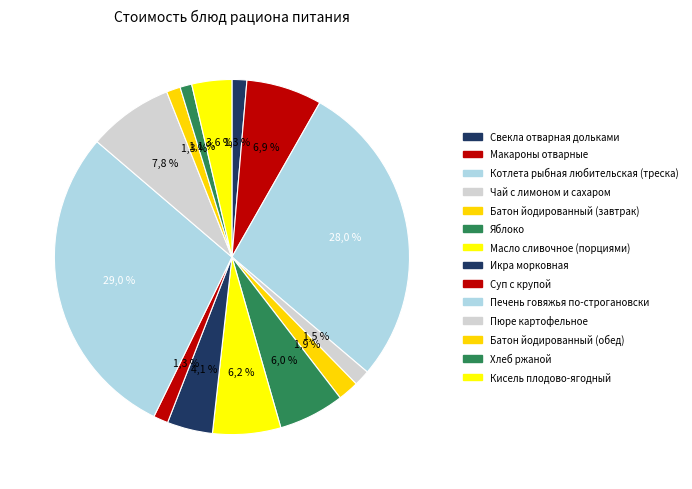

What percentage do Котлета рыбная любительская (треска) and Печень говяжья по-строгановски together represent?

57.0%